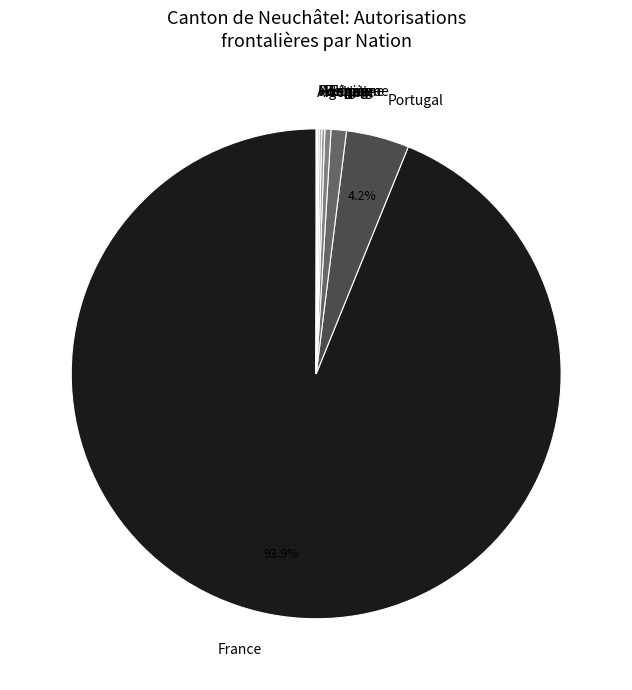

To the nearest percent, what is the average slice percentage?

11%